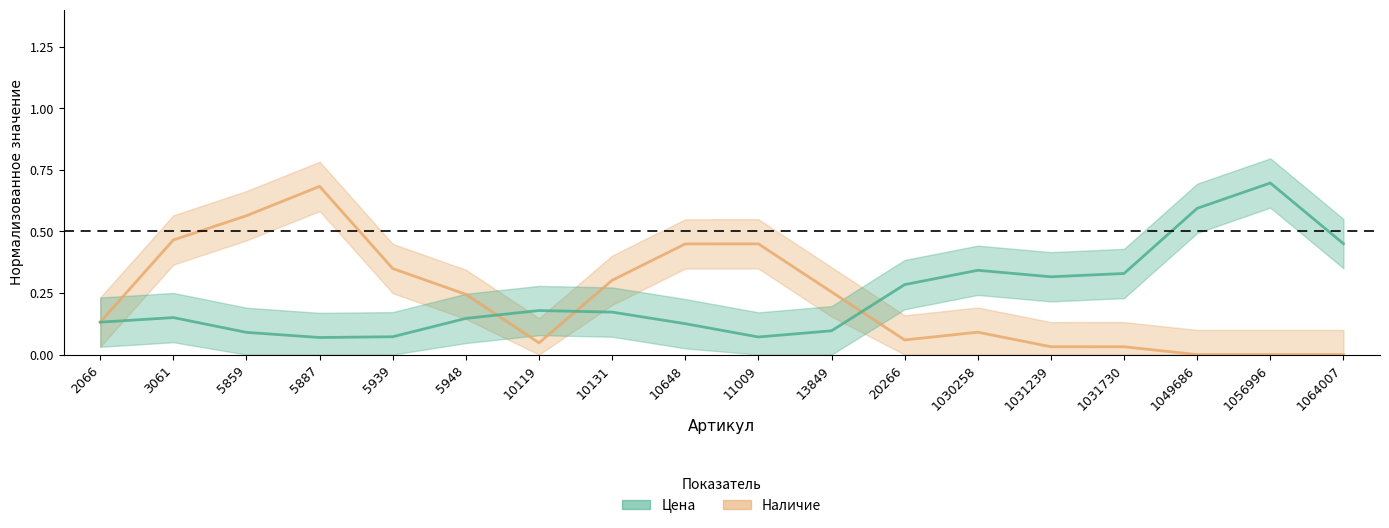

Which has a higher value, 10119 or 5859?

5859